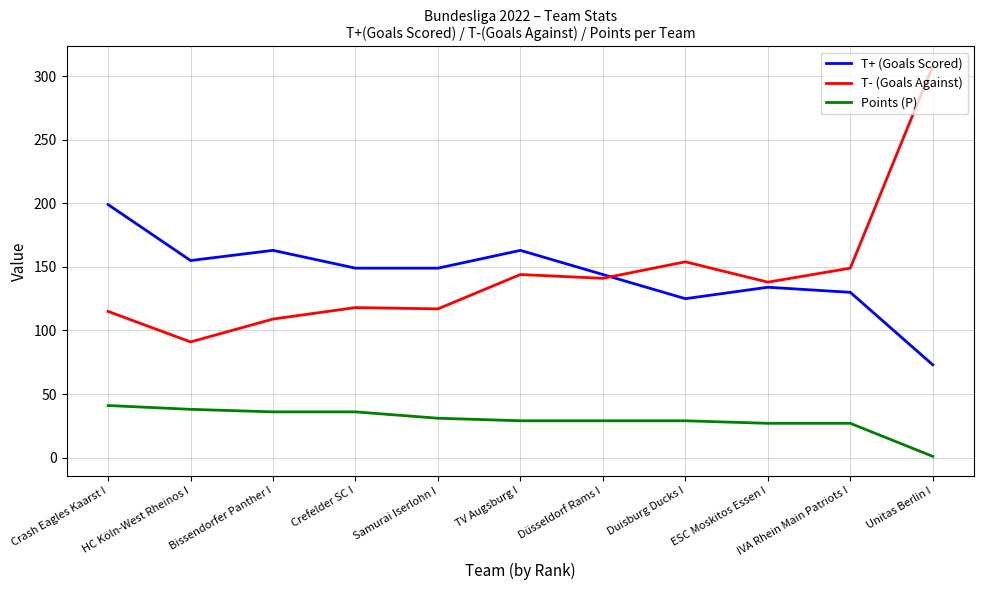

What position from the right is Samurai Iserlohn I?

7